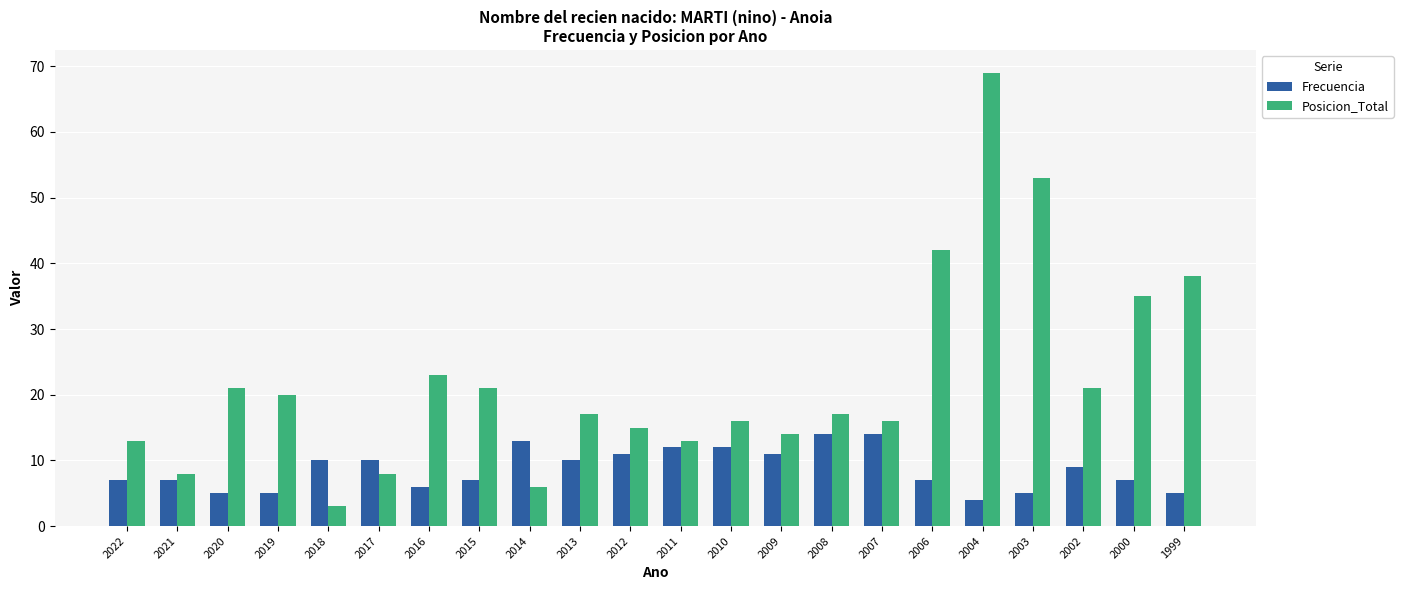

What is the smallest value displayed?

3